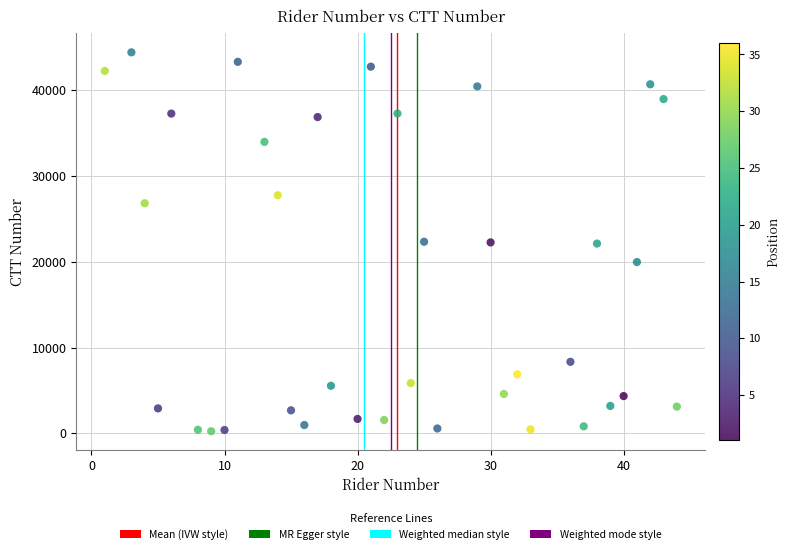

What is the range of X values (max minus min)?

43